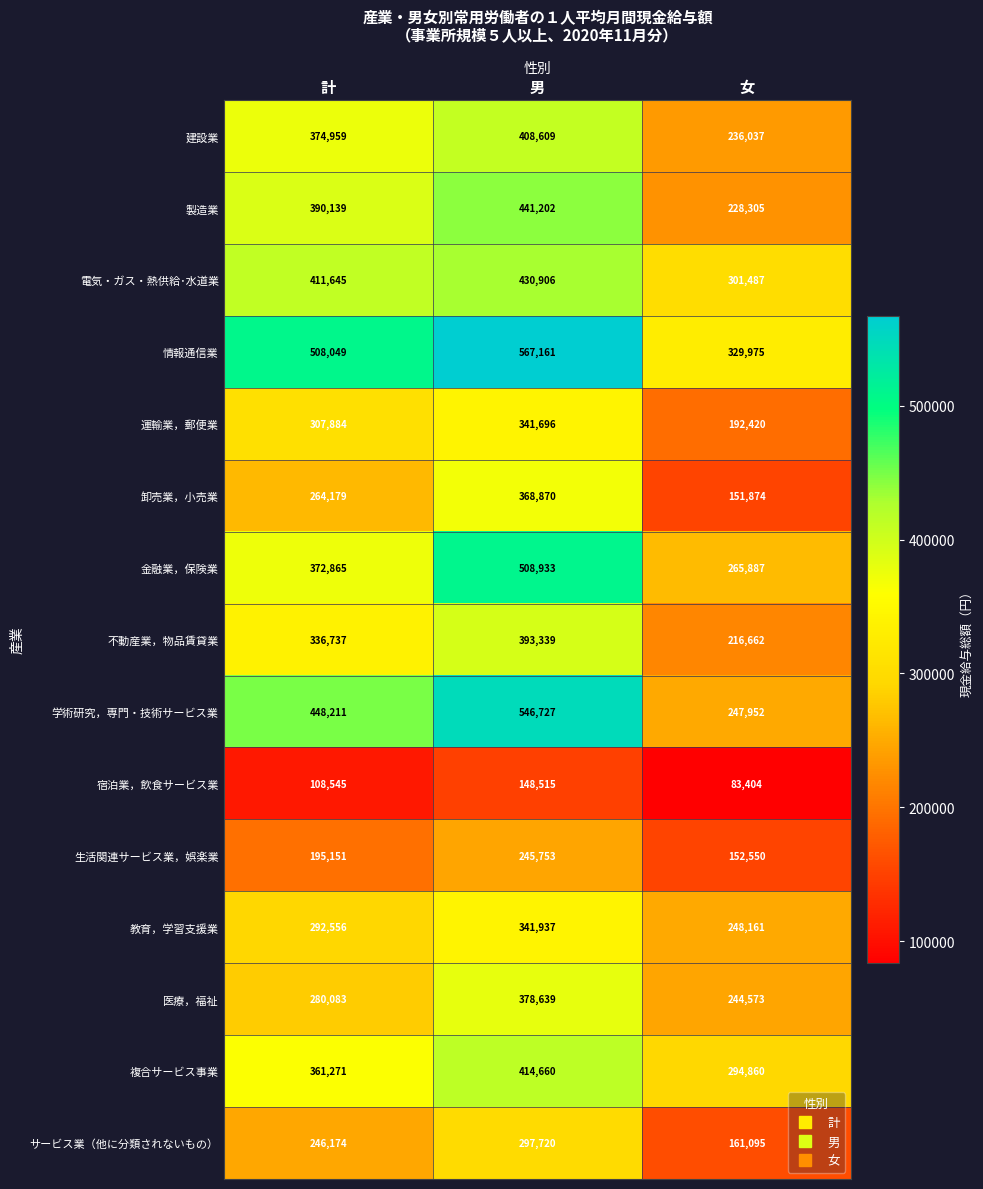

Where is 製造業 nearest to the value 334753?

計